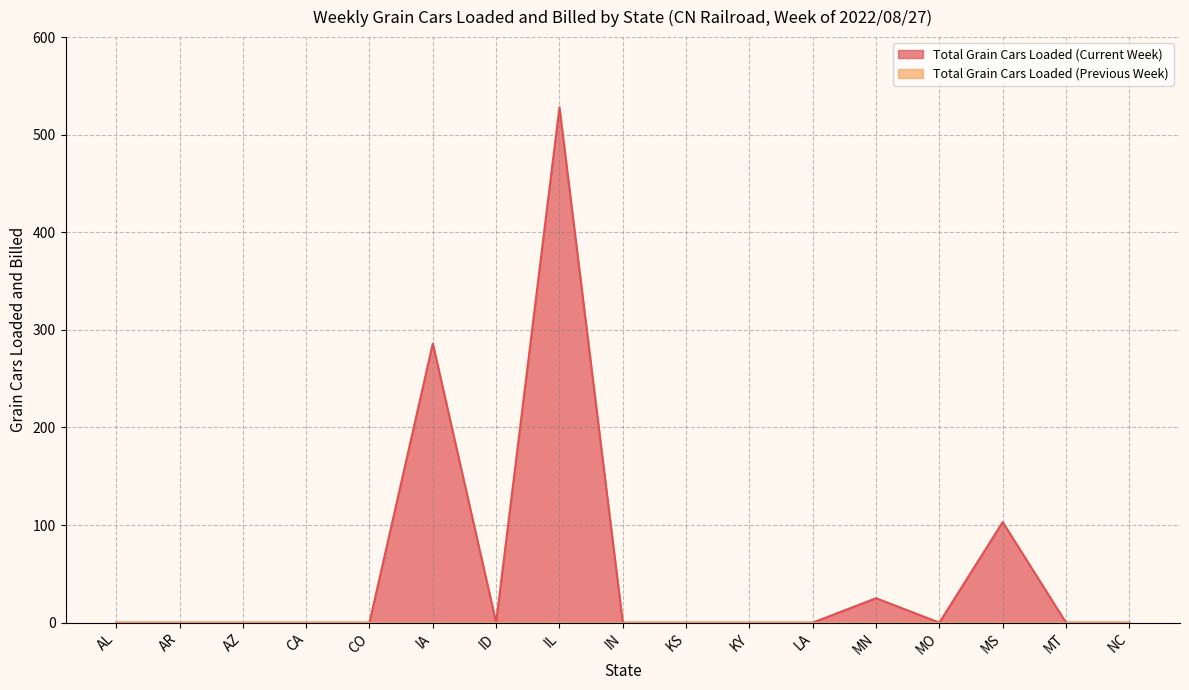

What is the label of the 11th point from the left?

KY